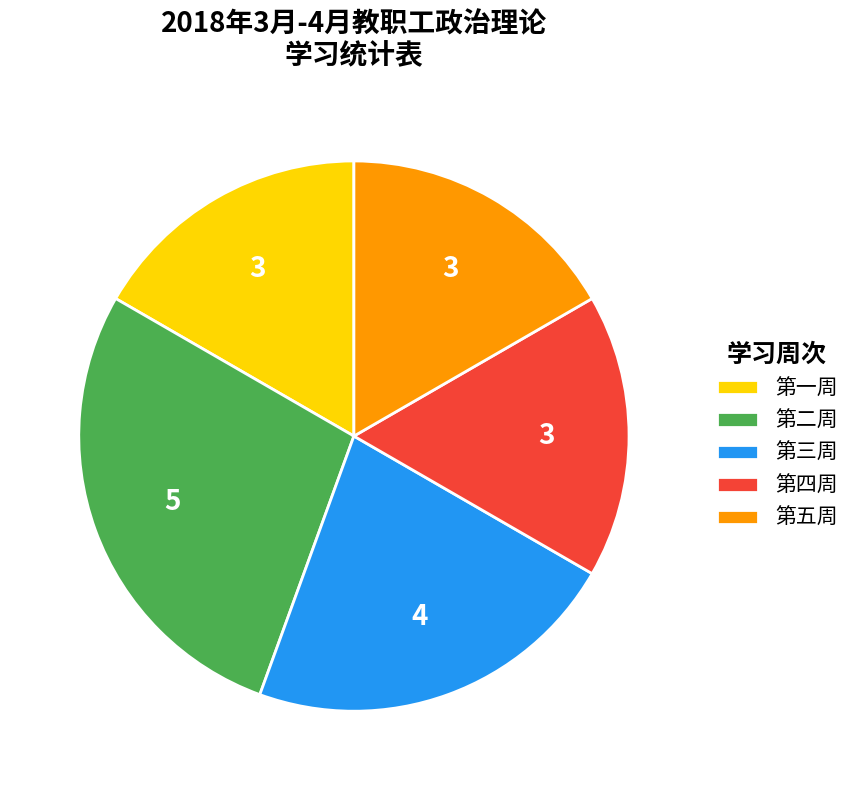

Is 第四周 the majority of the pie?

No